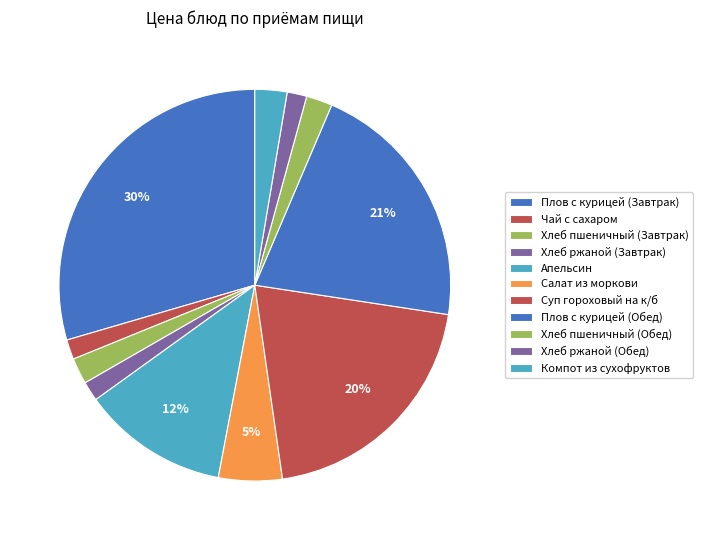

Which category has the smallest portion of the pie?

Хлеб ржаной (Завтрак)